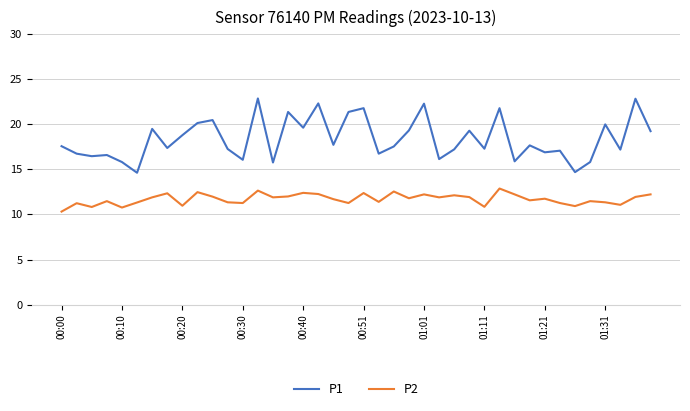

True or false: P2 and P1 intersect in this chart.

False